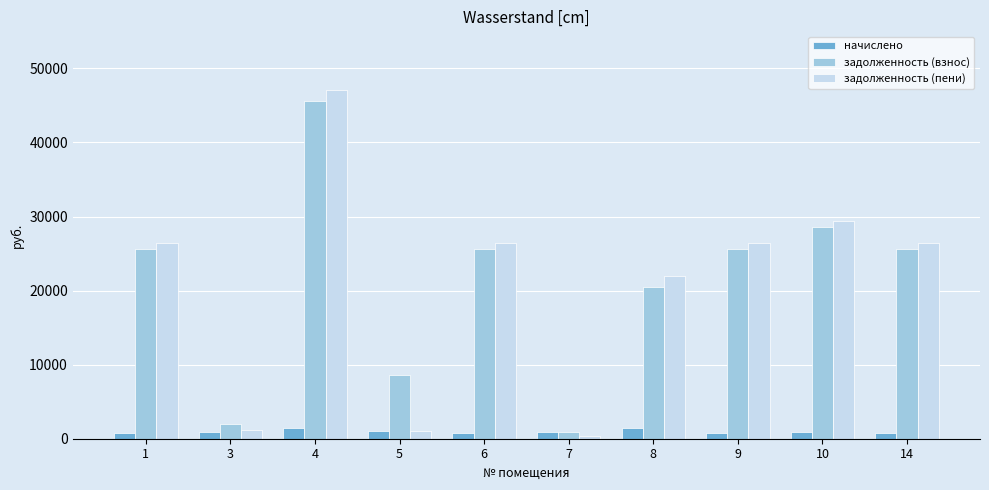

What is the maximum value for задолженность (пени)?

47116.8